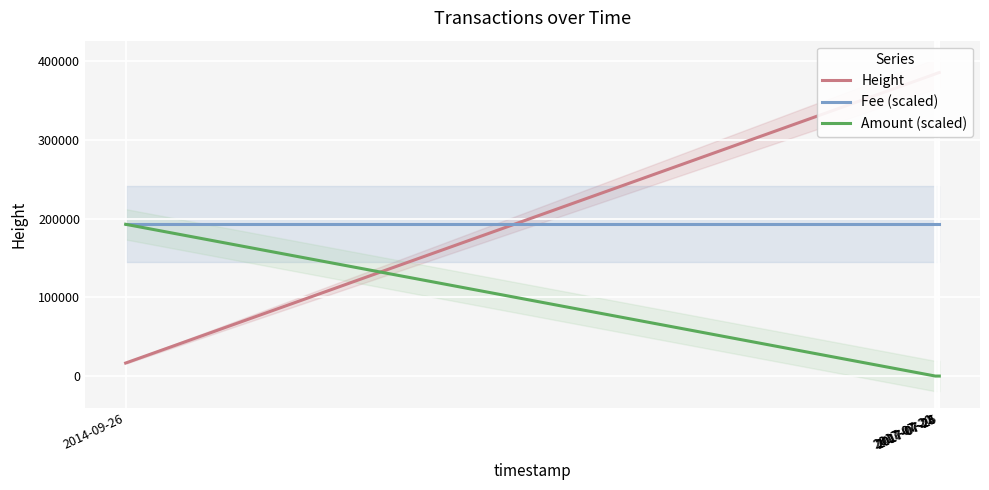

At 2017-07-24, list the series in order from largest to smallest.

Height, Fee (scaled), Amount (scaled)